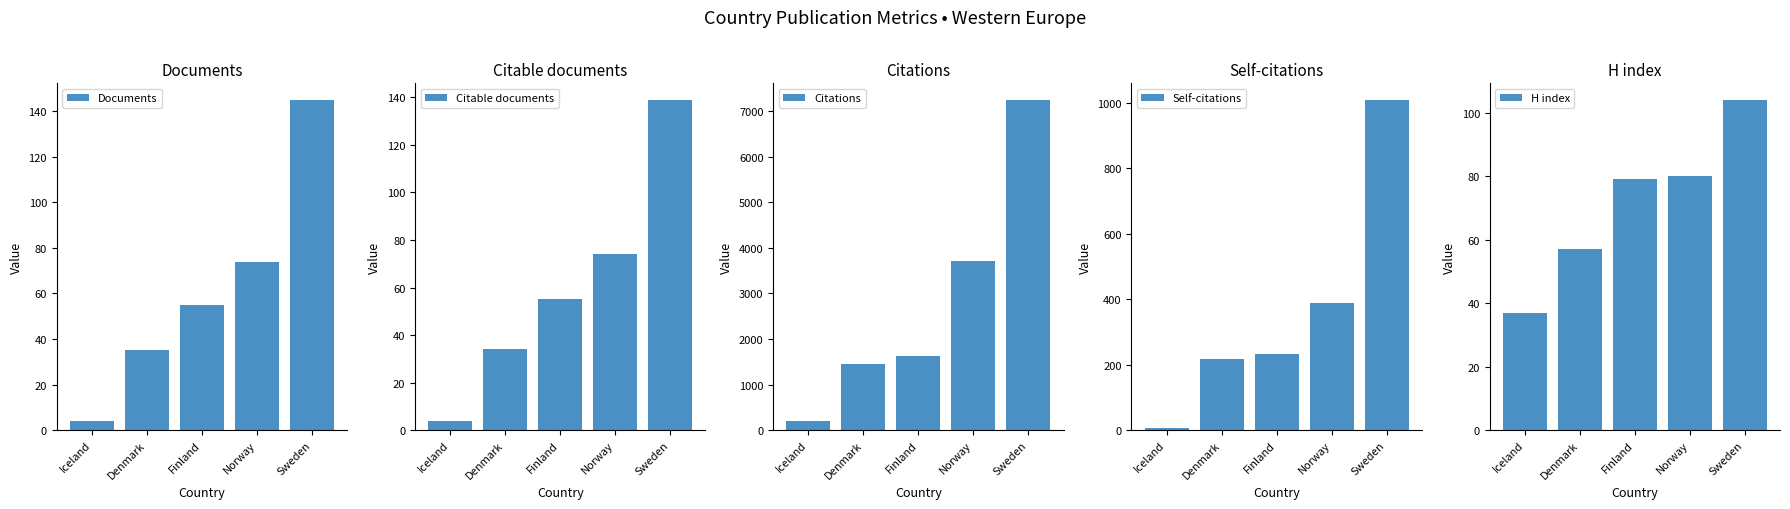

Which has a higher value, Iceland or Denmark?

Denmark